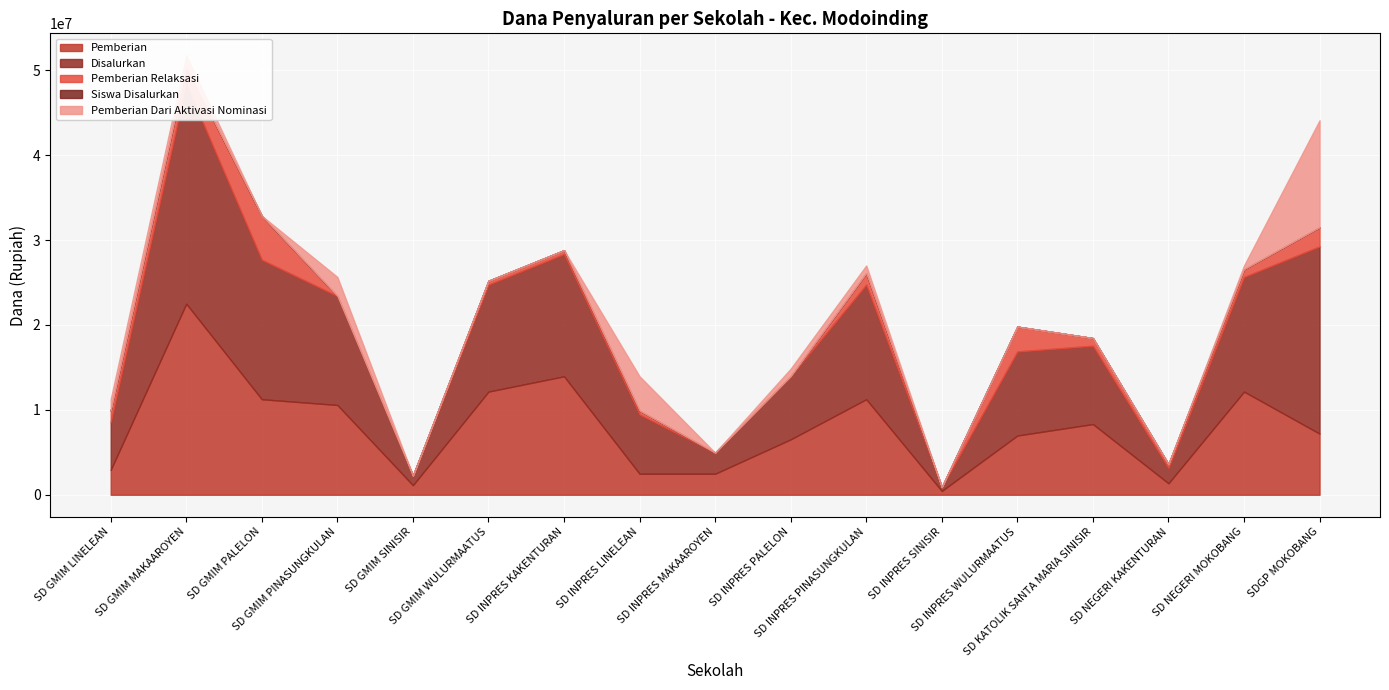

What is the total value across all series at SD INPRES PINASUNGKULAN?

27000032